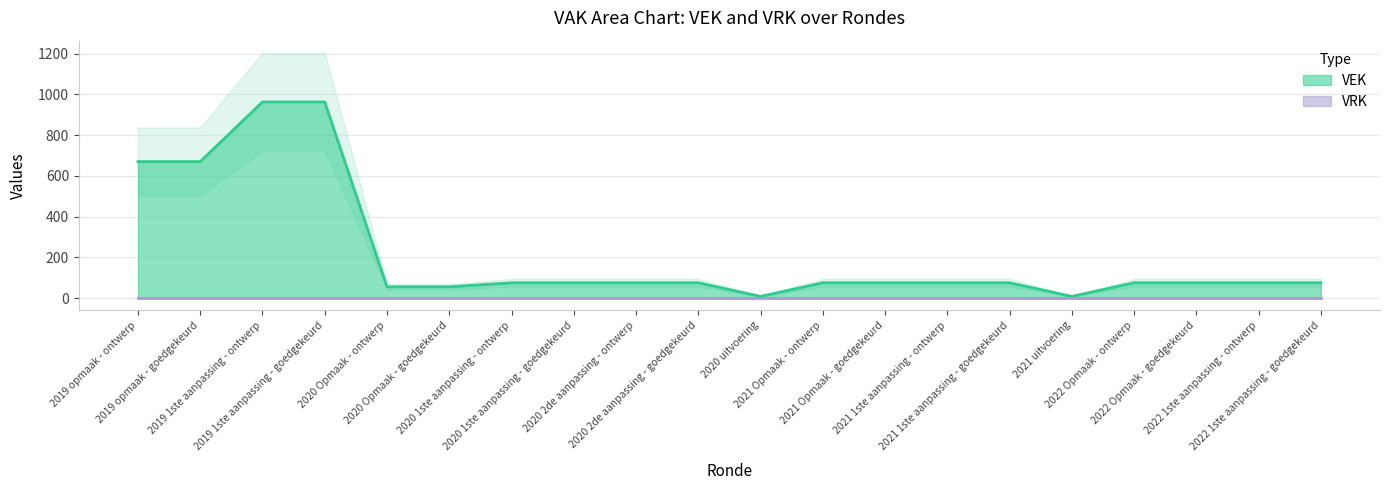

At which category does the chart reach its peak across all series?

2019 1ste aanpassing - ontwerp